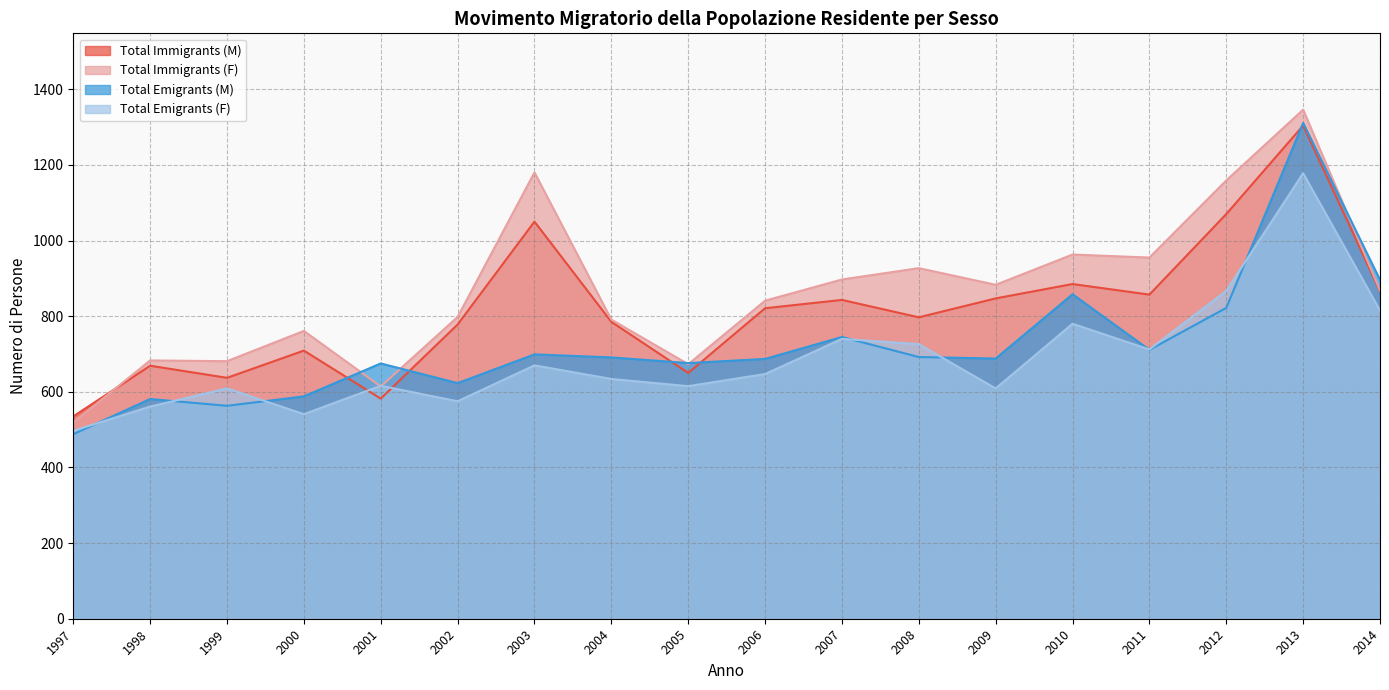

Which series has the largest total across all categories?

Total Immigrants (F)